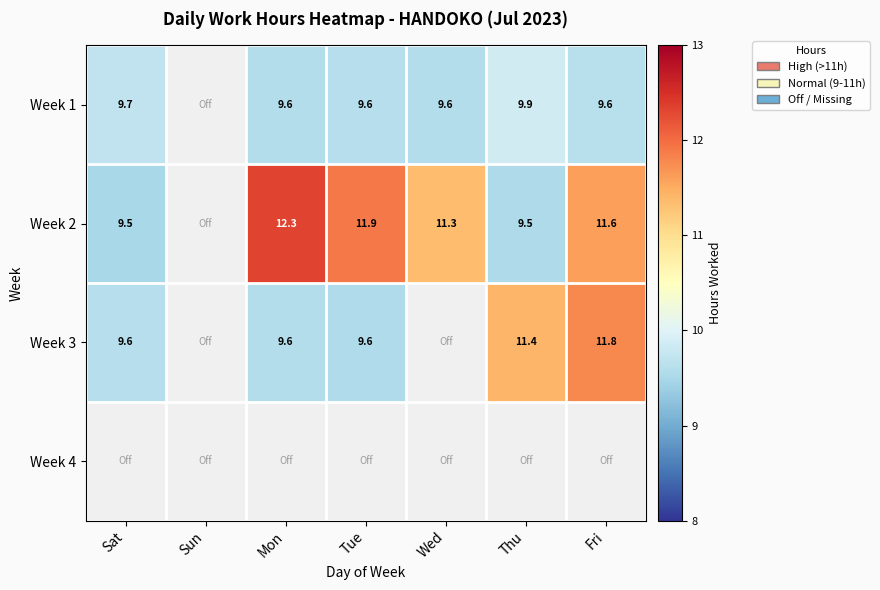

Is the value of Week 3 at Mon greater than the value of Week 2 at Mon?

No